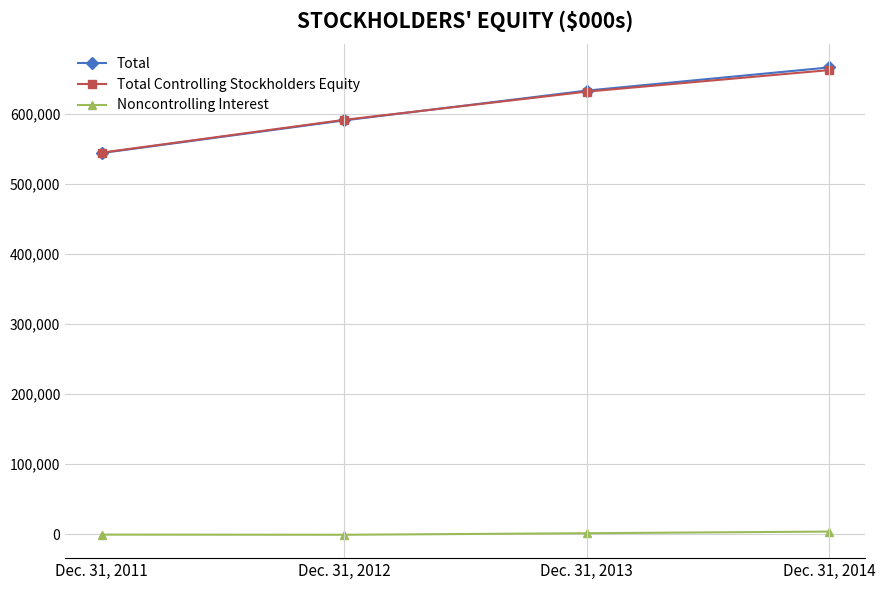

What is the value of the Total Controlling Stockholders Equity point at the 3rd from the left?

631696